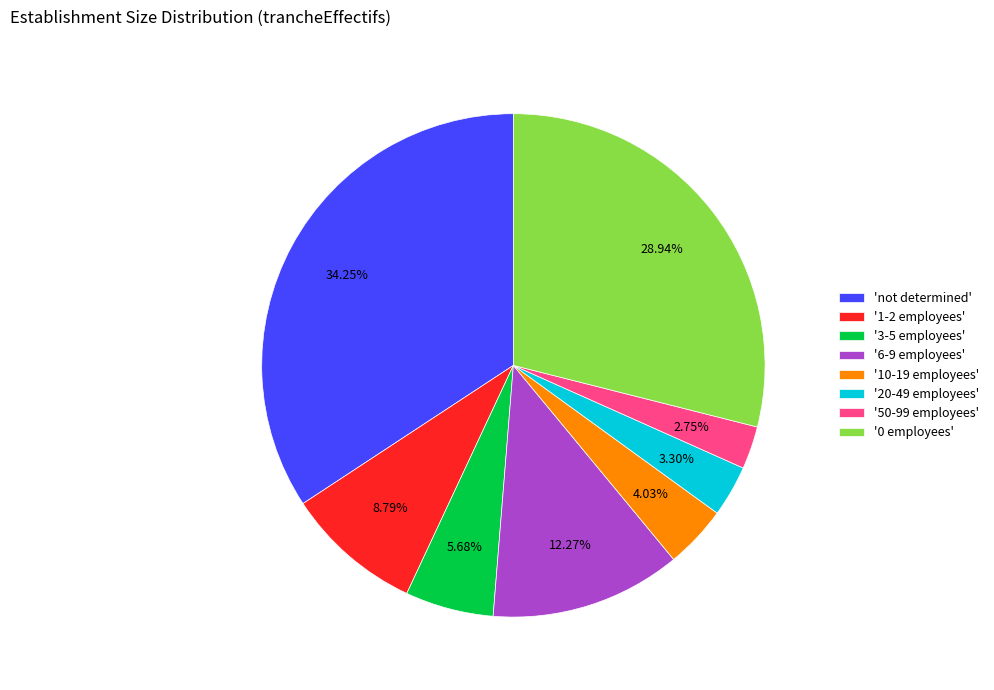

Rank the categories by value from lowest to highest.

'50-99 employees', '20-49 employees', '10-19 employees', '3-5 employees', '1-2 employees', '6-9 employees', '0 employees', 'not determined'